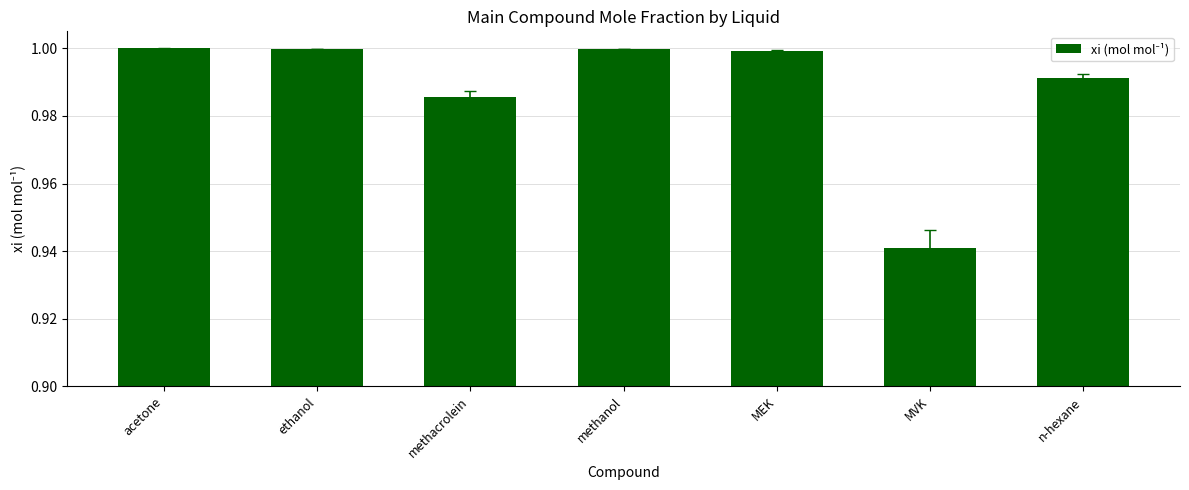

The chart shows a value of 1.7 at methacrolein. True or false?

False